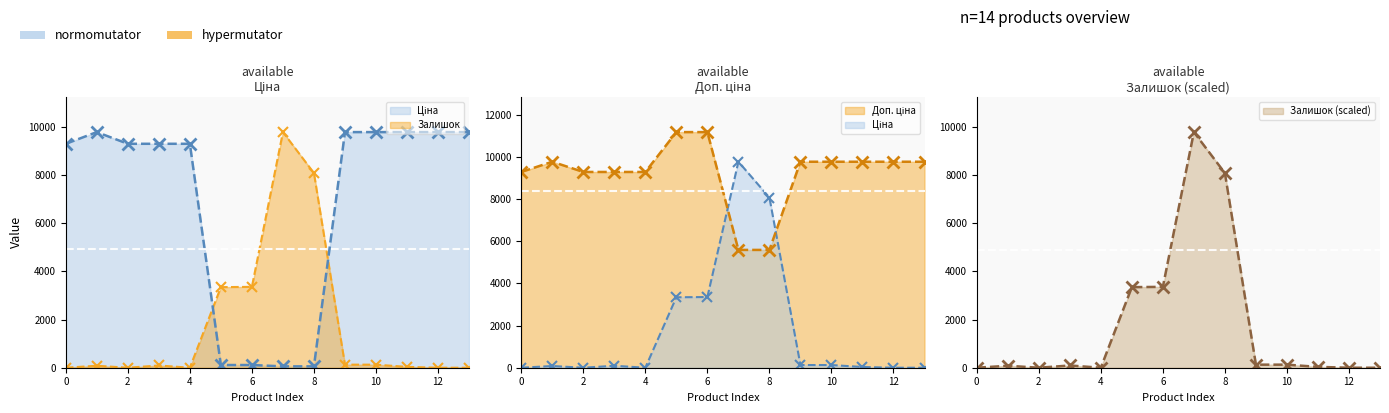

True or false: Доп. ціна has more than 2 interior local peaks.

False